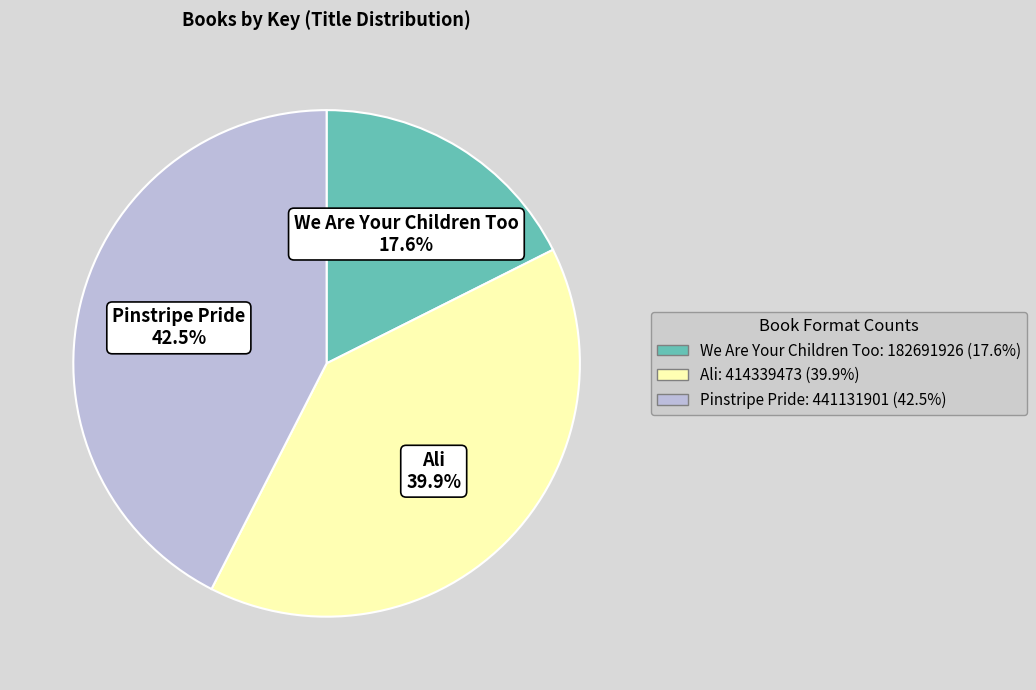

How many segments does this pie chart have?

3